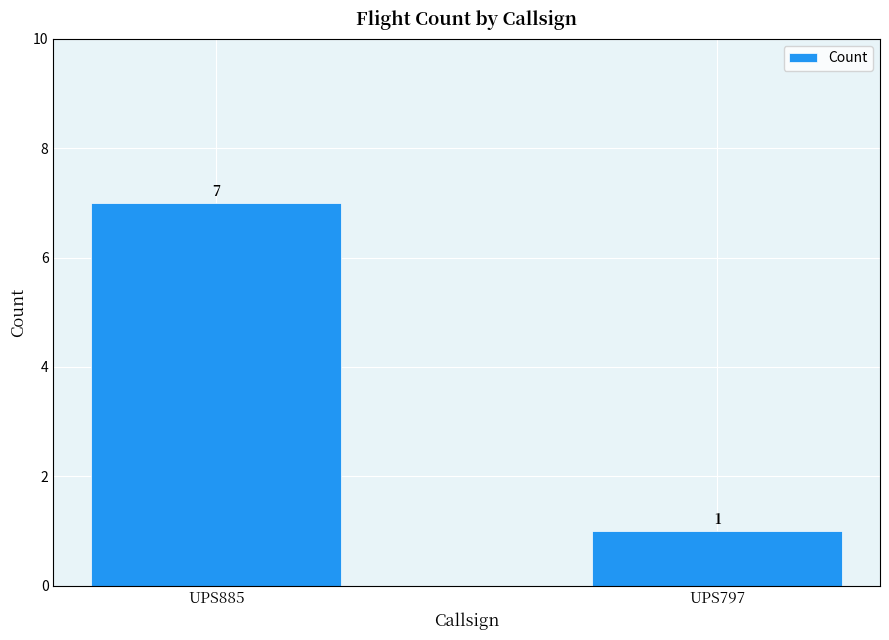

What is the difference between the values at UPS885 and UPS797?

6